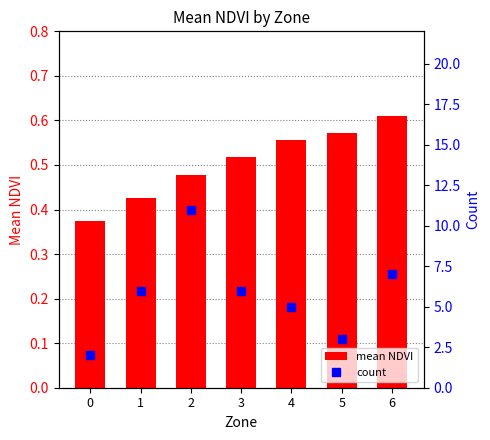

What is the value of the 1st bar from the left?

0.4